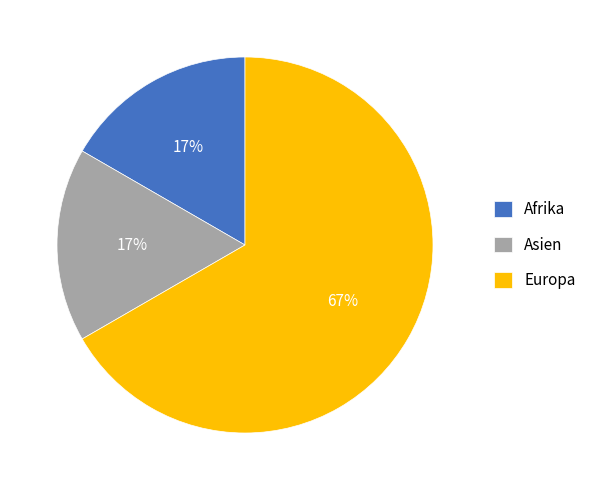

Does any single category account for the majority?

Yes